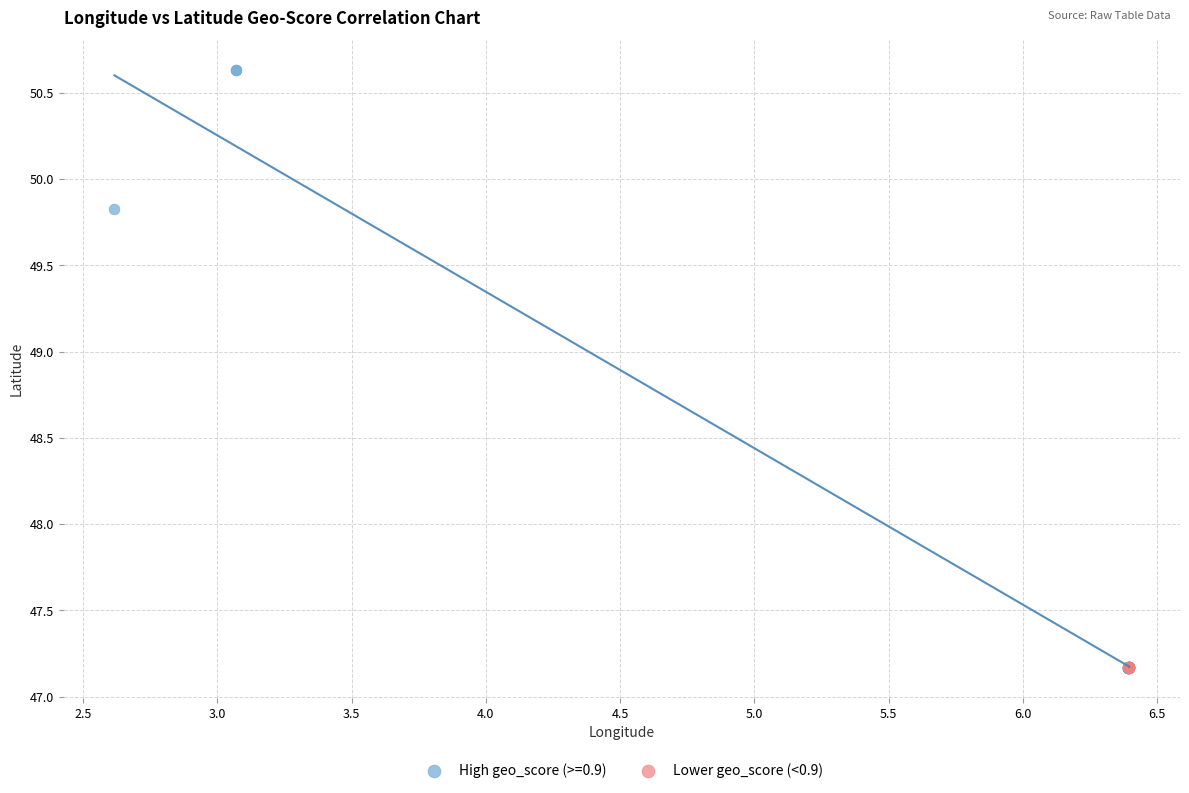

Which series has the widest spread of Y values?

High geo_score (>=0.9)